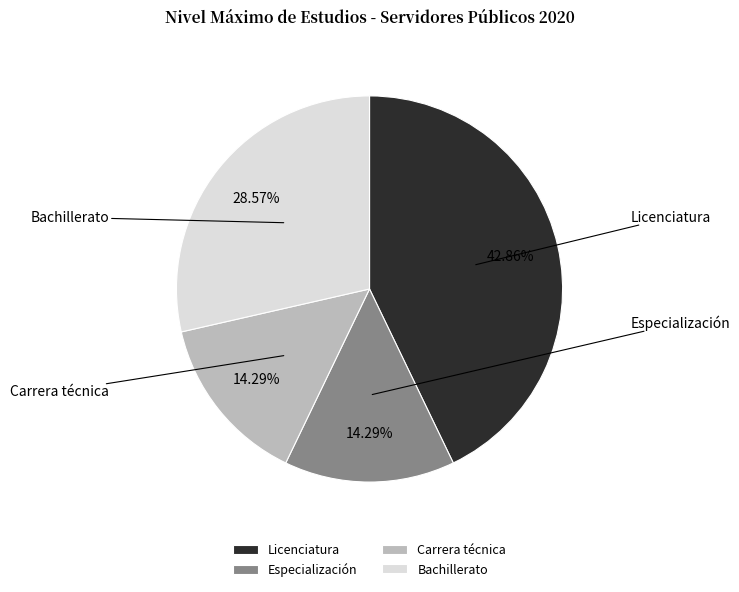

Combined, do Especialización and Bachillerato account for over 50%?

No